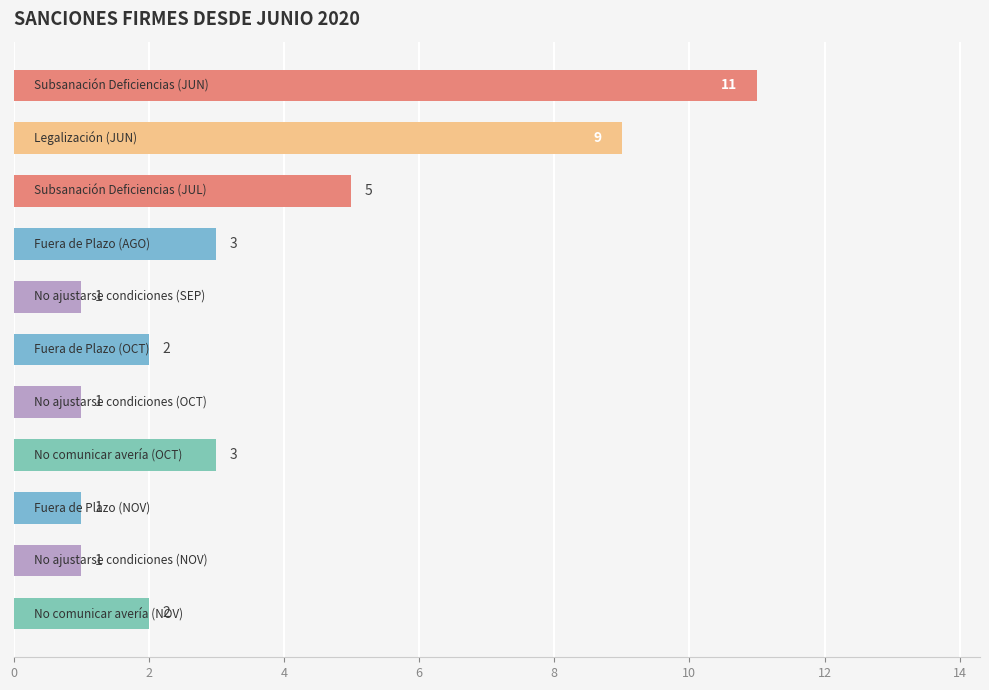

What is the greatest value displayed?

11